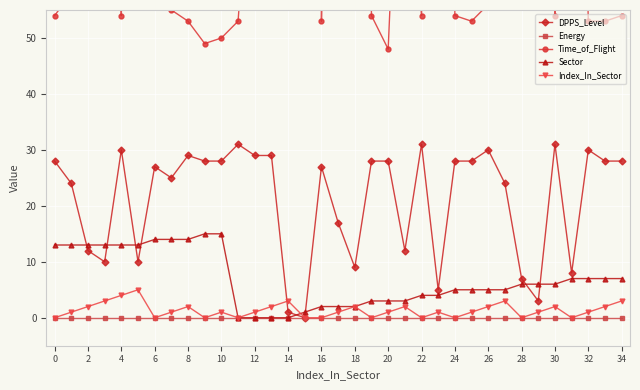

At how many categories does at least one series exceed 328?

2